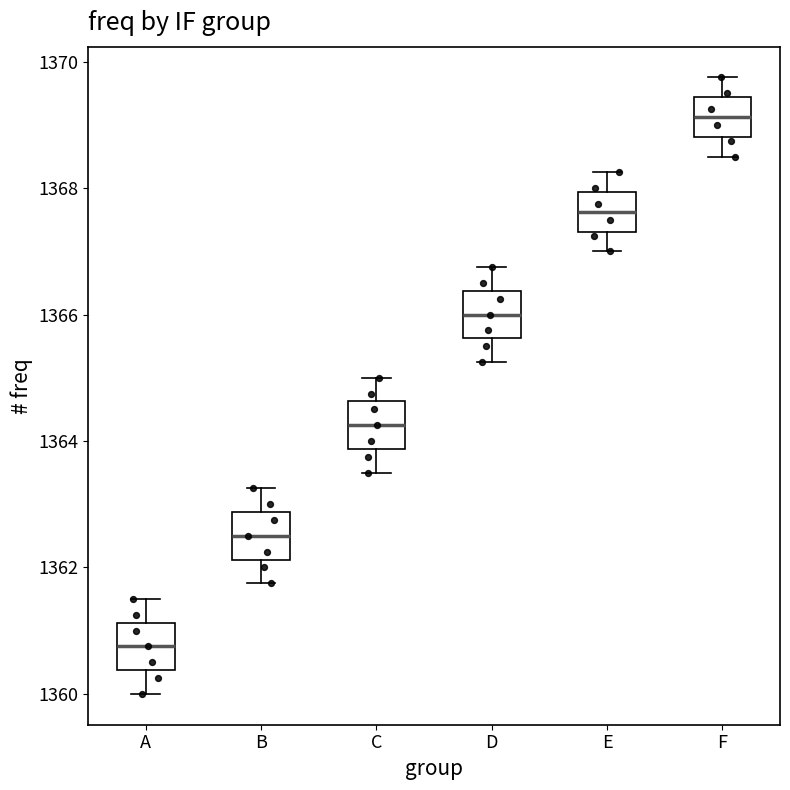

Where does the median line of the box for A sit on the y-axis? The values are not printed on the chart, so give them approximately, as read against the axis.

1360.8